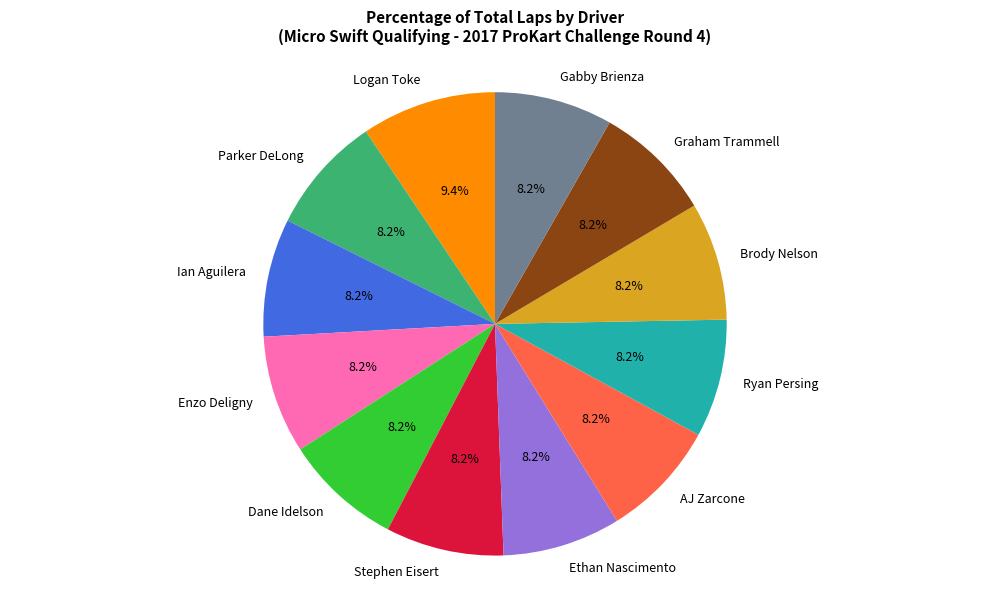

Does Logan Toke account for over 50% of the chart?

No